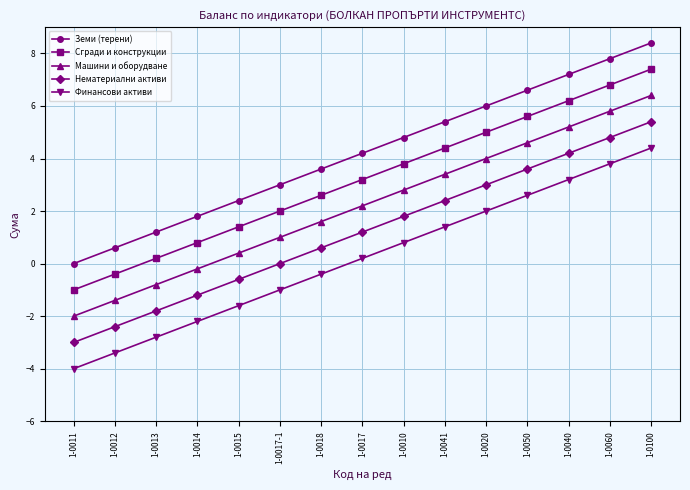

What is the value of the Машини и оборудване point at the 6th from the left?

1.0